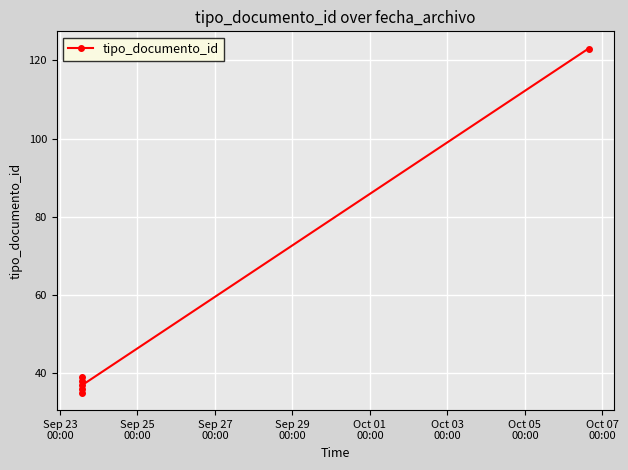

What is the greatest value displayed?

123